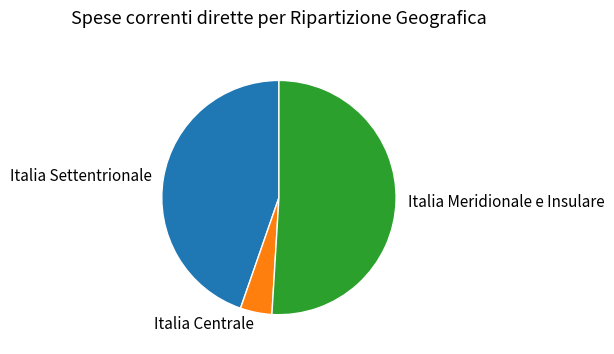

Which category has the smallest portion of the pie?

Italia Centrale